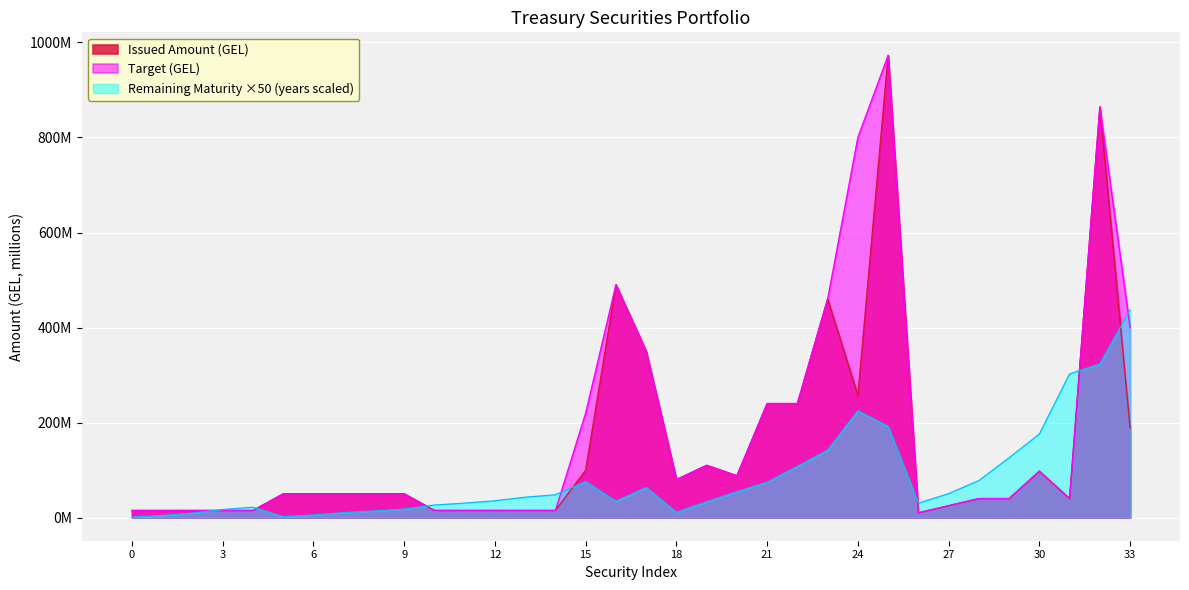

Where is Issued Amount (GEL) nearest to the value 491?

16